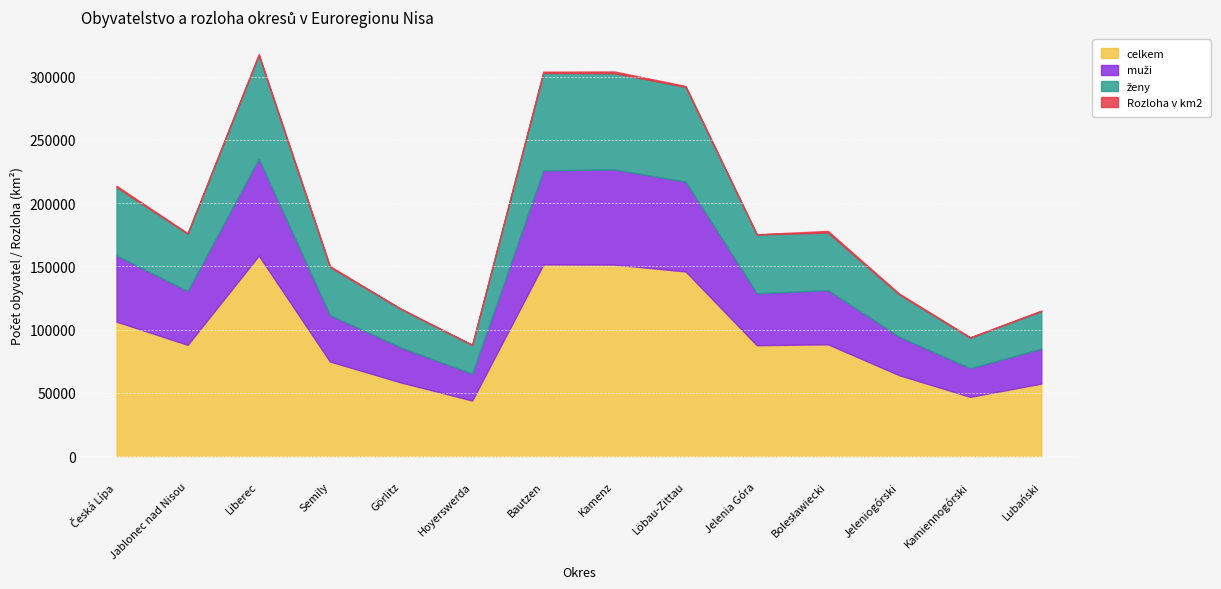

At which category is the sum across all series the highest?

Liberec